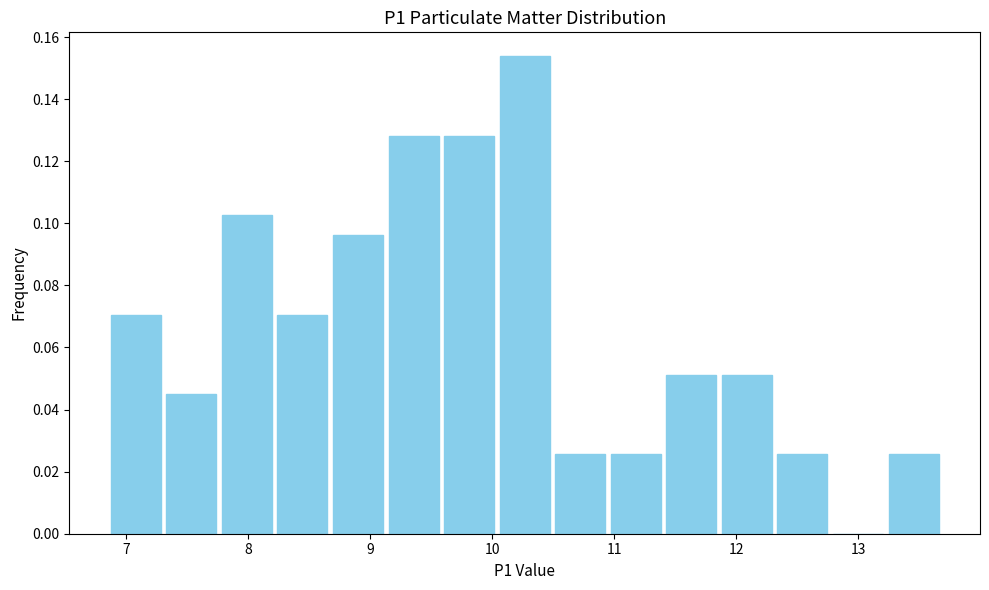

Reading left to right, list every bar in this chart as the range it spans on the x-axis followed by its height. Neither the bar edges nor the heights are printed on the chart, so give them approximately, as read against the axes.

6.9 to 7.3: 0.070
7.3 to 7.8: 0.044
7.8 to 8.2: 0.102
8.2 to 8.7: 0.070
8.7 to 9.1: 0.096
9.1 to 9.6: 0.128
9.6 to 10.0: 0.128
10.0 to 10.5: 0.154
10.5 to 10.9: 0.026
10.9 to 11.4: 0.026
11.4 to 11.9: 0.052
11.9 to 12.3: 0.052
12.3 to 12.8: 0.026
12.8 to 13.2: 0
13.2 to 13.7: 0.026